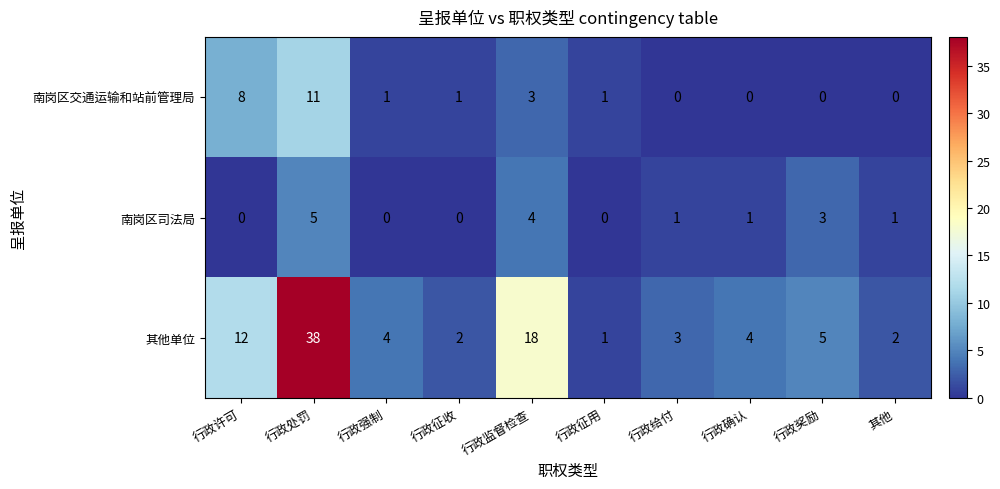

At how many categories does at least one series exceed 33?

1